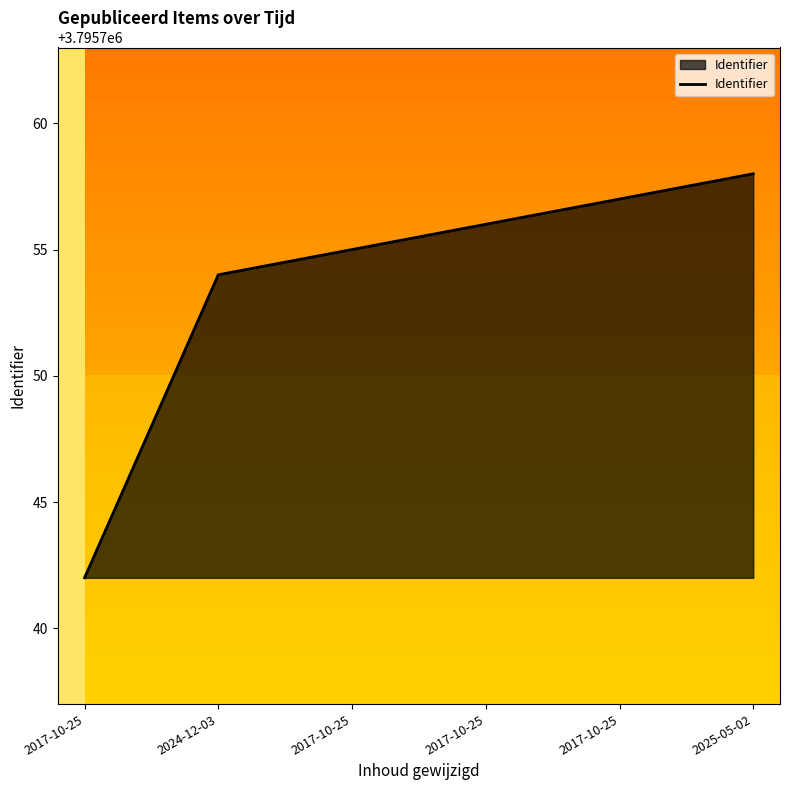

Reading right to left, transcribe all the data shown in this chart.

2025-05-02=3795758	2017-10-25=3795757	2017-10-25=3795756	2017-10-25=3795755	2024-12-03=3795754	2017-10-25=3795742